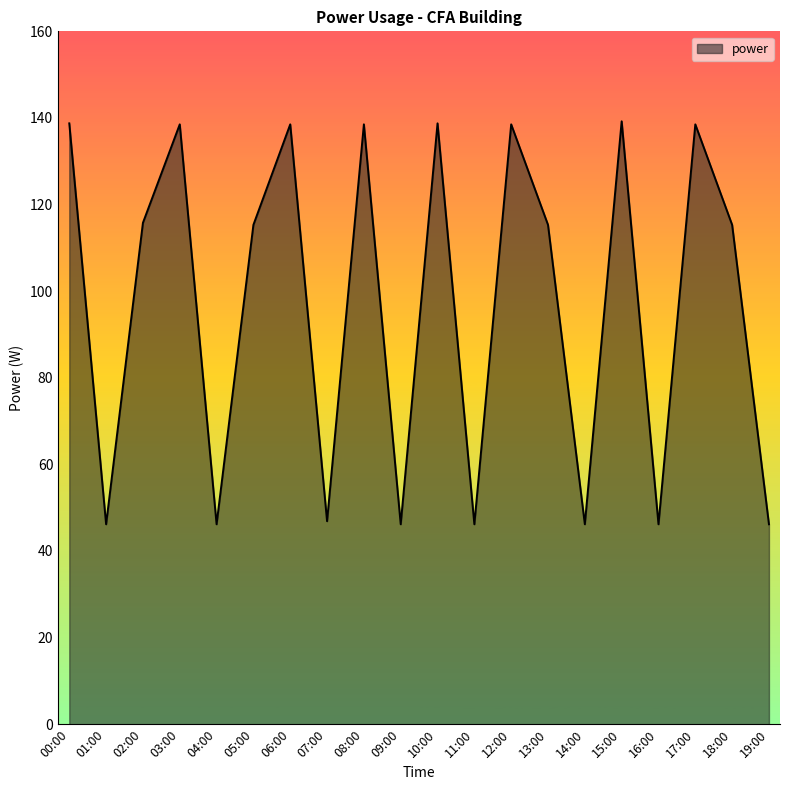

Does the chart have visible grid lines?

No